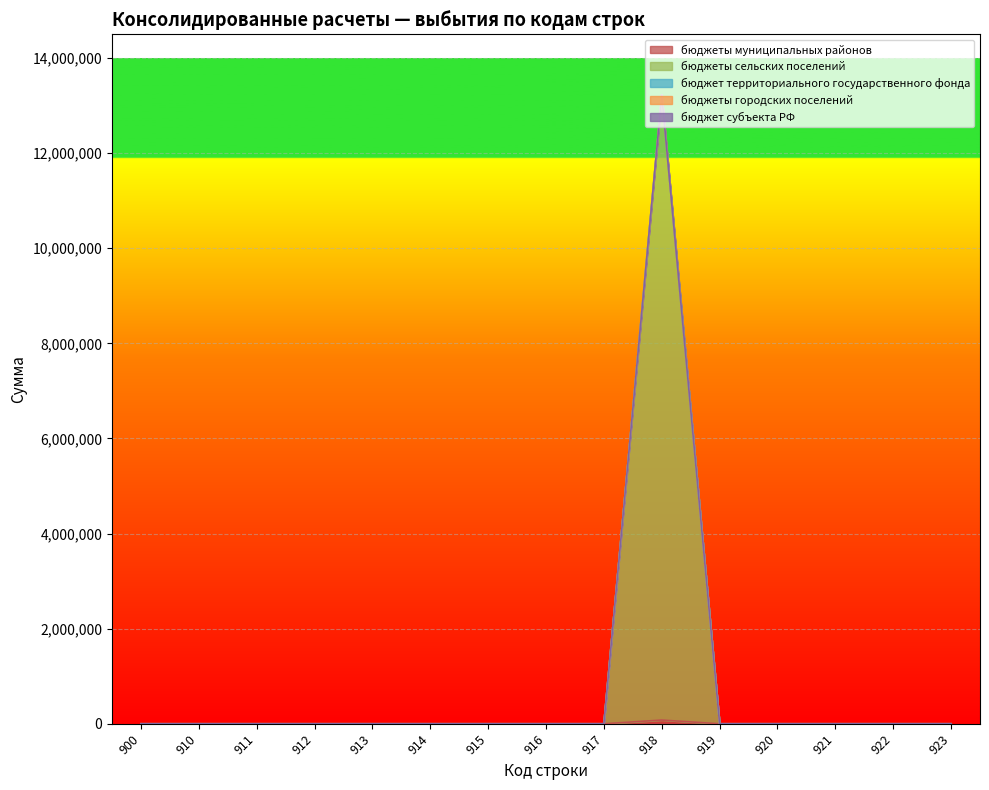

The value of бюджет территориального государственного фонда at 920 is 0. True or false?

True